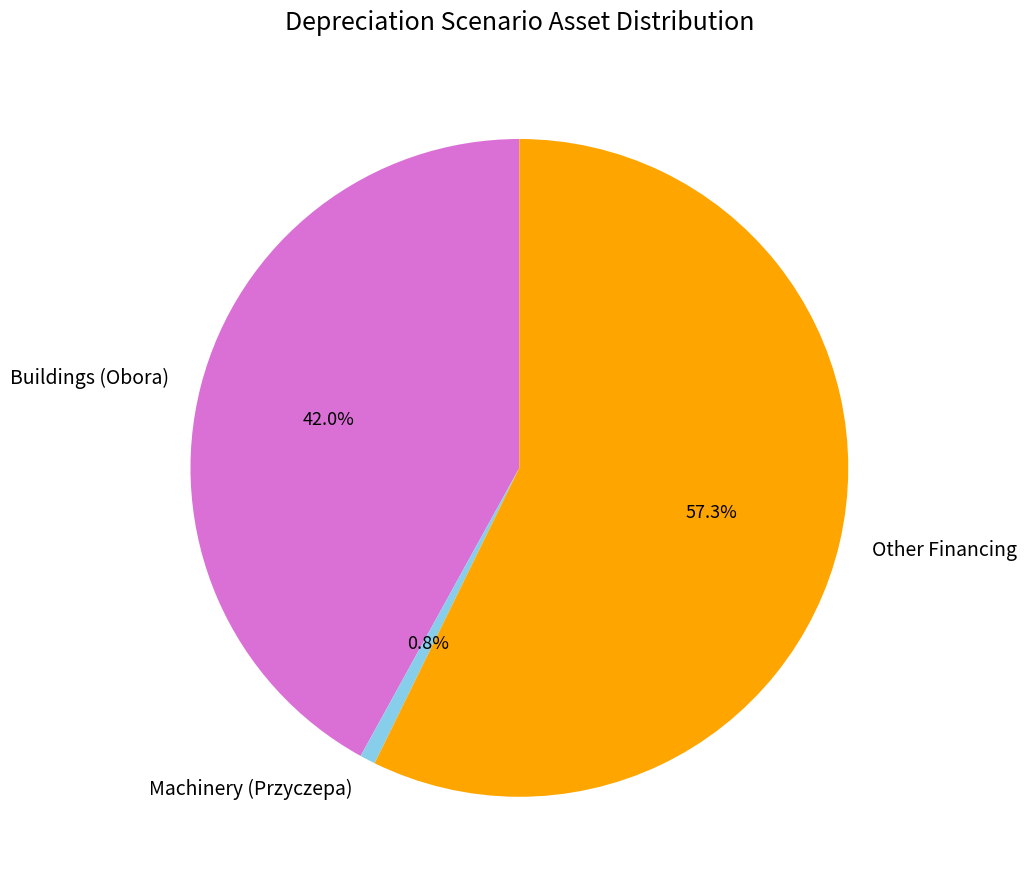

True or false: Machinery (Przyczepa) accounts for 8% of the total.

False